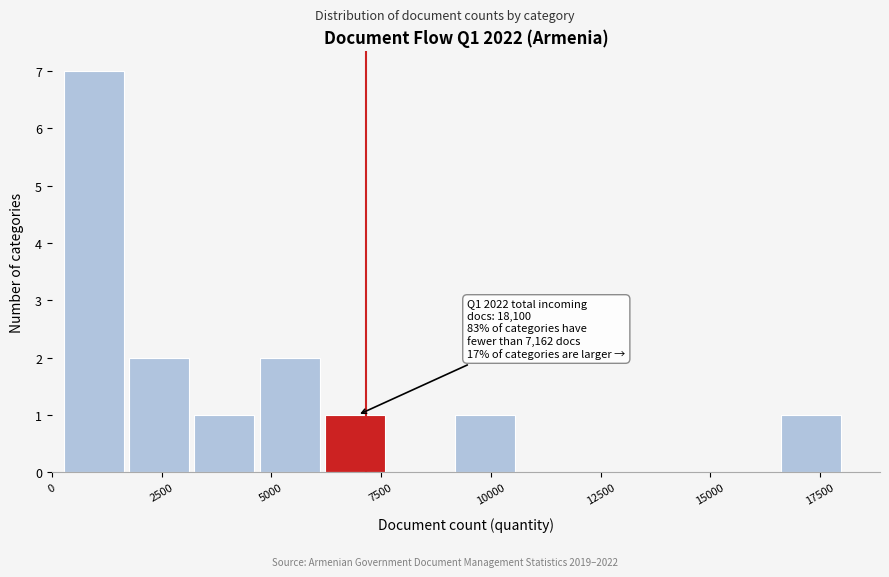

Read against the x-axis, roughly where is the centre of the tallest bar?

1000